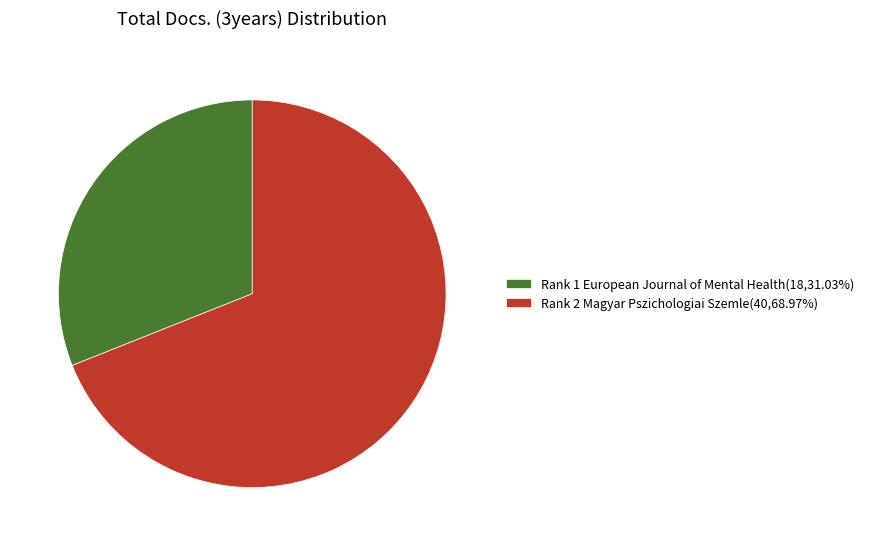

What is the ratio of the value at Rank 2 Magyar Pszichologiai Szemle(40,68.97%) to the value at Rank 1 European Journal of Mental Health(18,31.03%)?

2.2